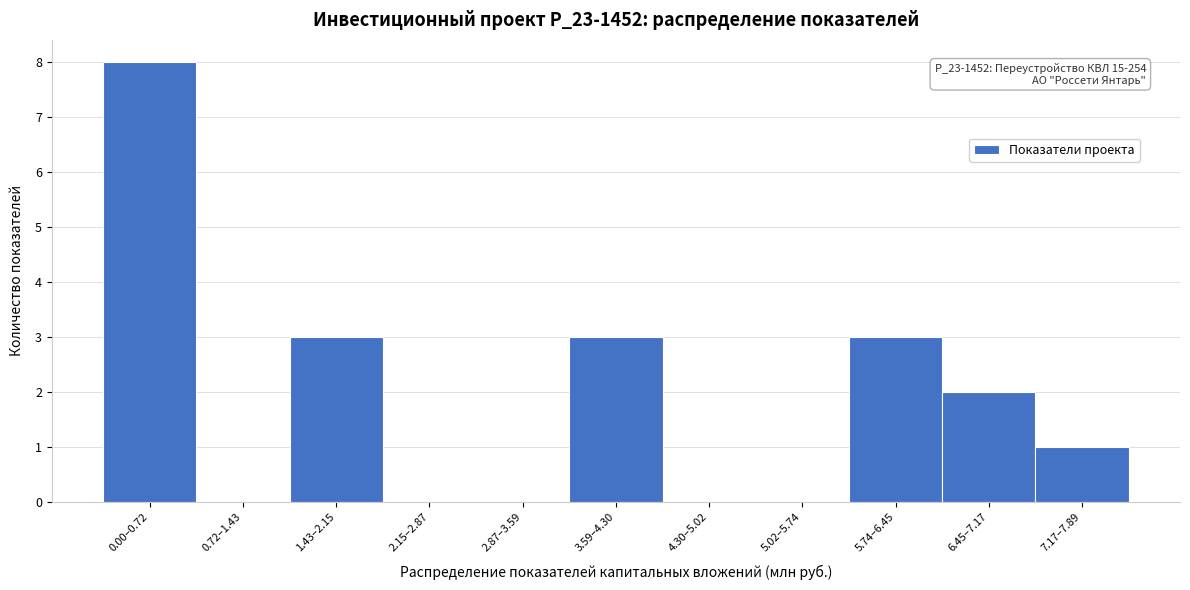

Reading left to right, transcribe all the data shown in this chart.

0.00–0.72=8	0.72–1.43=0	1.43–2.15=3	2.15–2.87=0	2.87–3.59=0	3.59–4.30=3	4.30–5.02=0	5.02–5.74=0	5.74–6.45=3	6.45–7.17=2	7.17–7.89=1